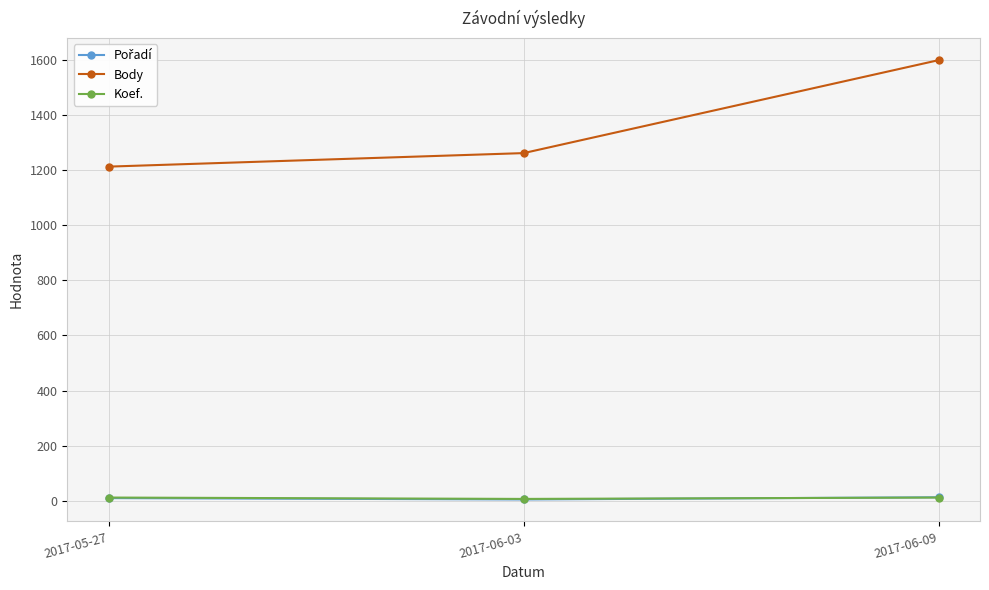

What is the total value across all series at 2017-06-03?

1273